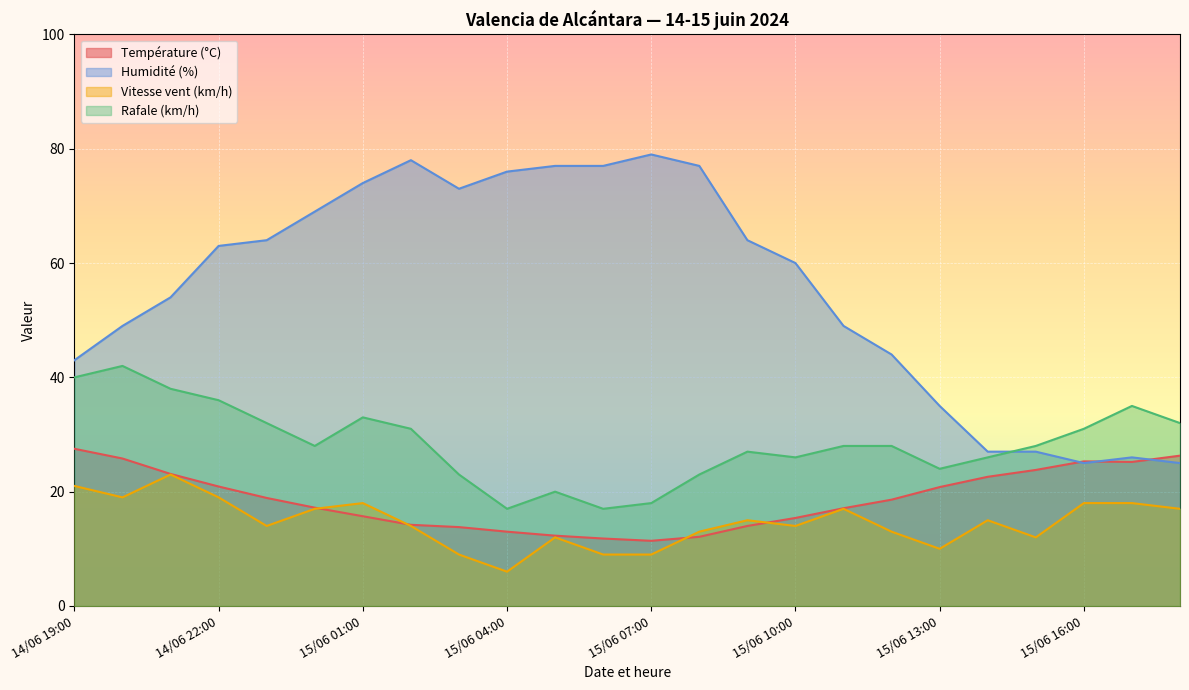

How many lines are shown in the chart?

4